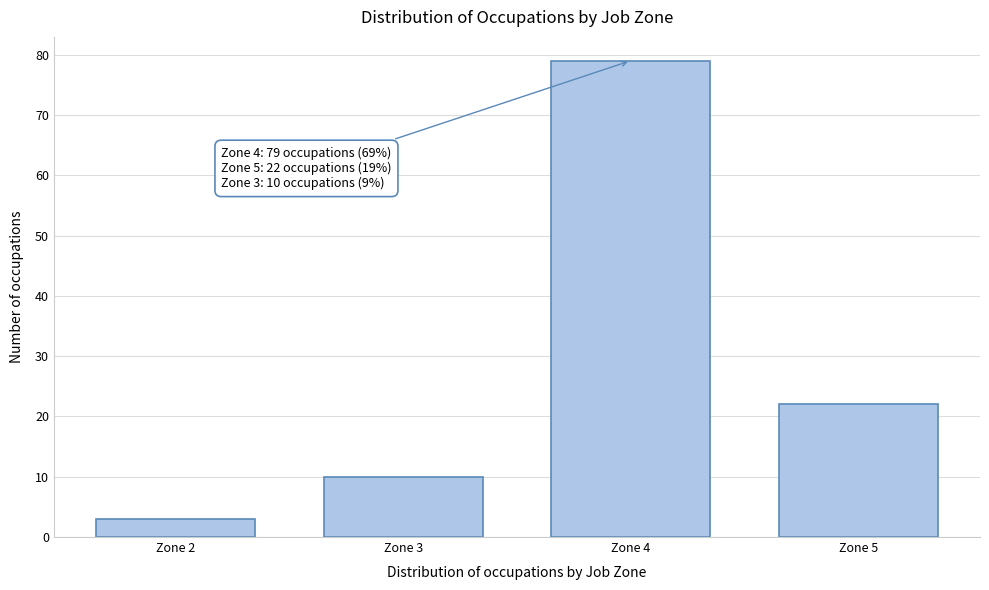

Reading left to right, transcribe all the data shown in this chart.

Zone 2=3	Zone 3=10	Zone 4=79	Zone 5=22